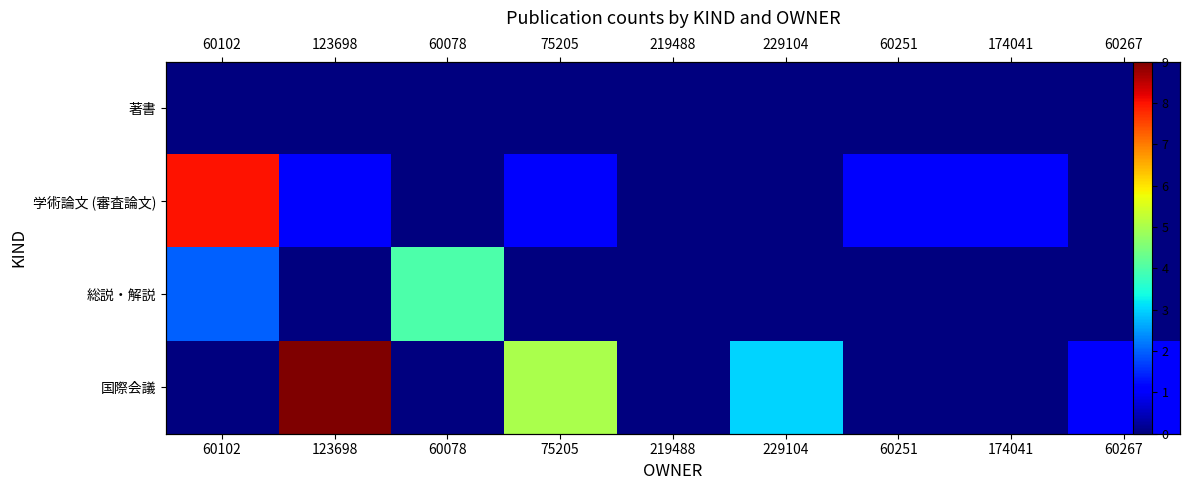

What is the spread (max minus min) of values at 123698?

9